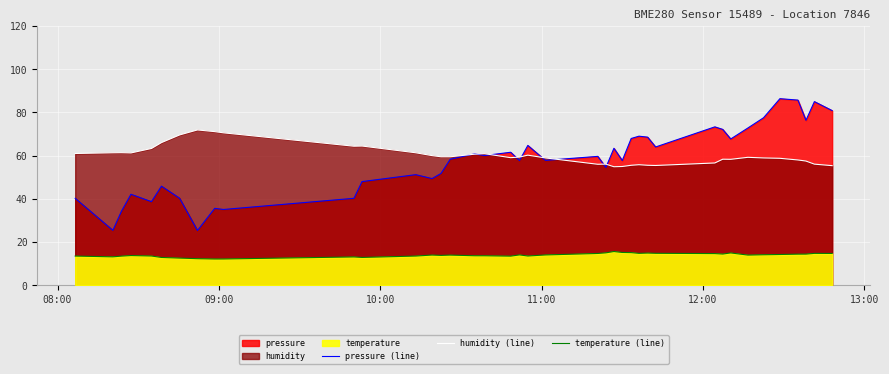

What is the difference between the second highest and second lowest values in the temperature (line) series?

3.0